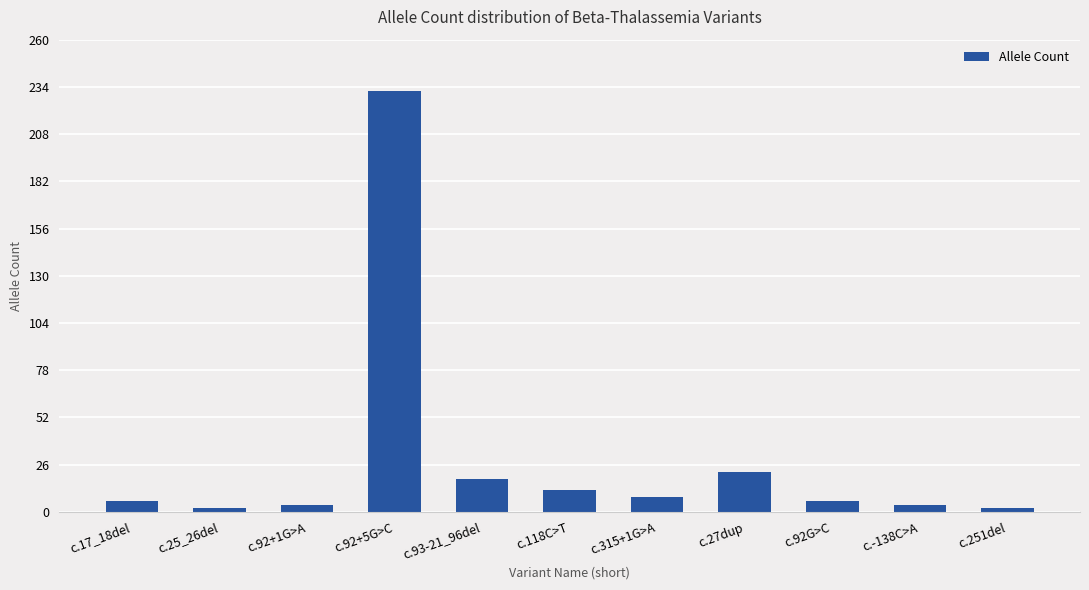

True or false: the data shows 22 at c.27dup.

True